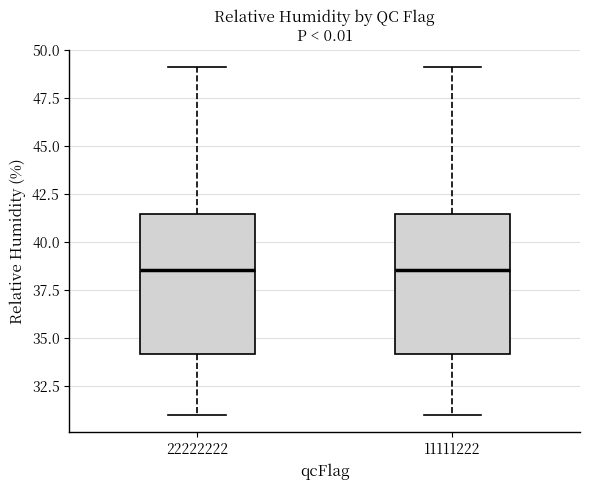

Where is the lower edge of the box at x = 11111222 on the y-axis? The values are not printed on the chart, so give them approximately, as read against the axis.

34.0